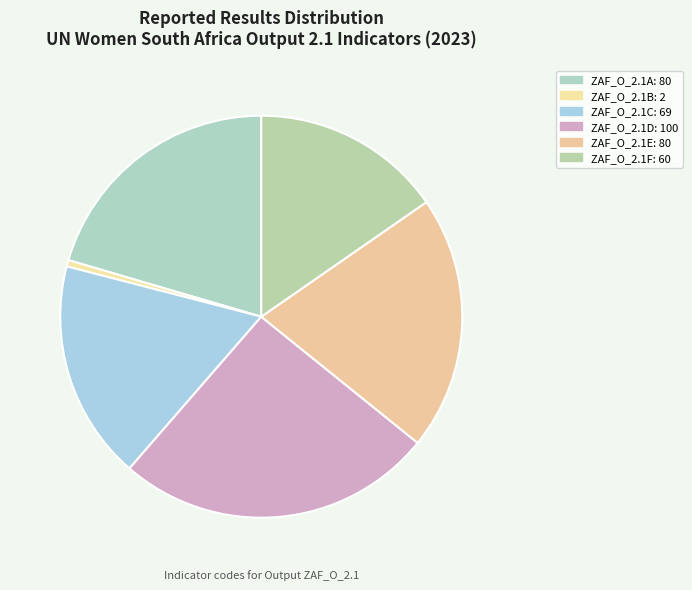

Is there any slice that represents more than half of the pie?

No